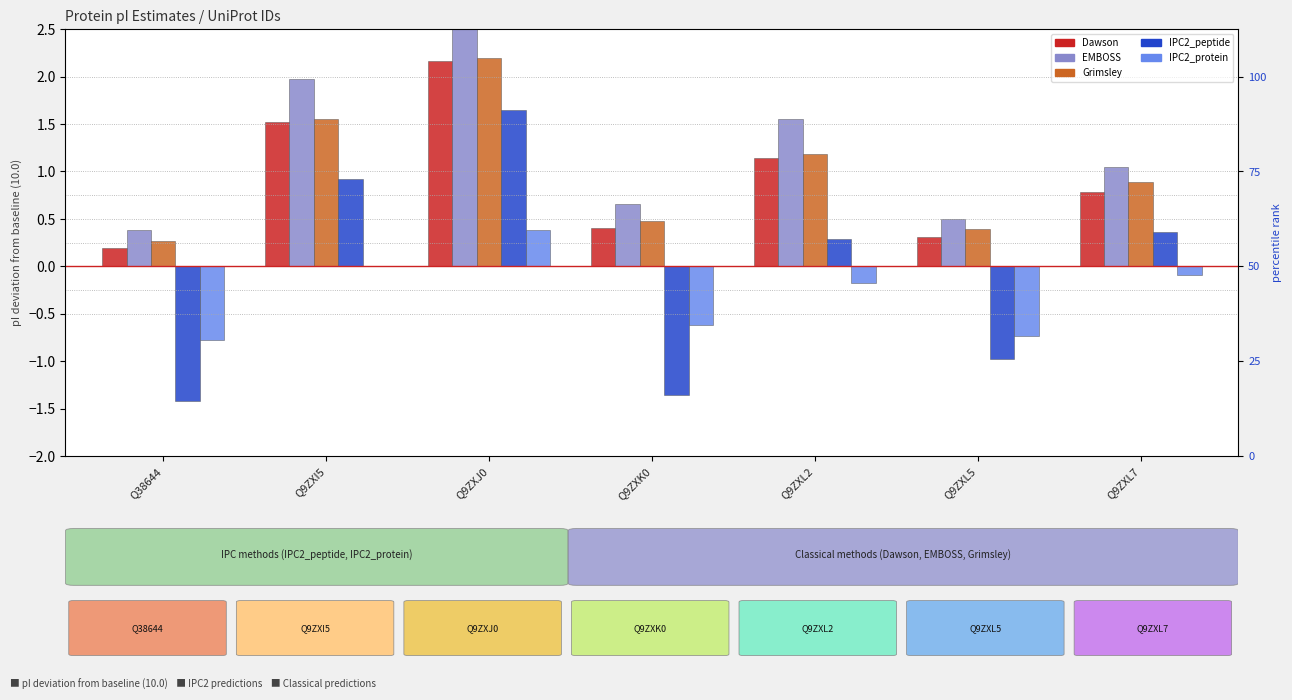

The value of Grimsley at Q38644 is 0.2. True or false?

False